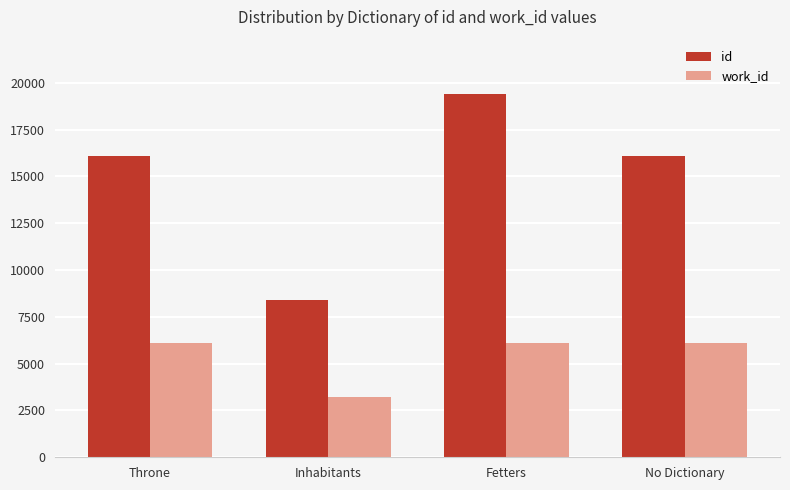

What is the label of the 2nd bar from the left?

Inhabitants